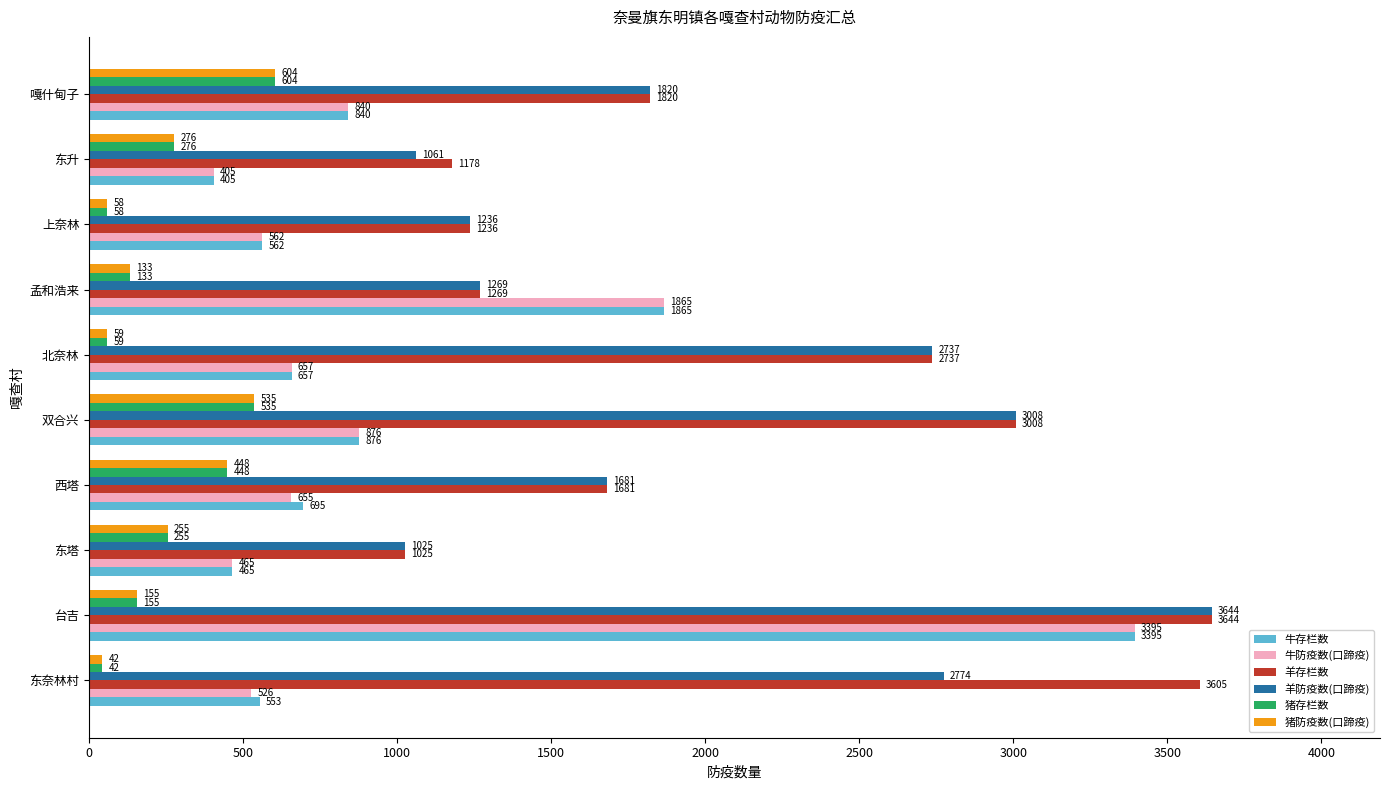

At how many categories does at least one series exceed 1503?

7